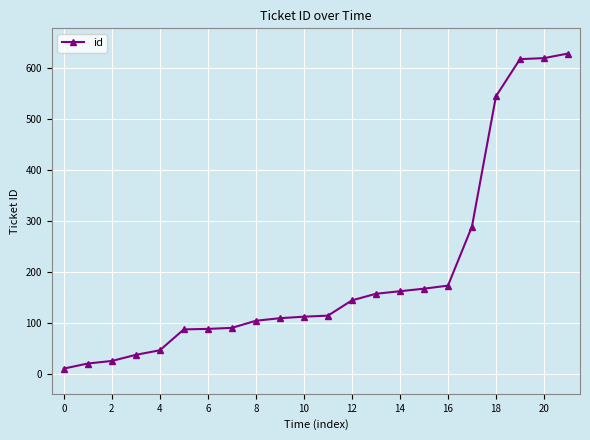

What is the average value?

198